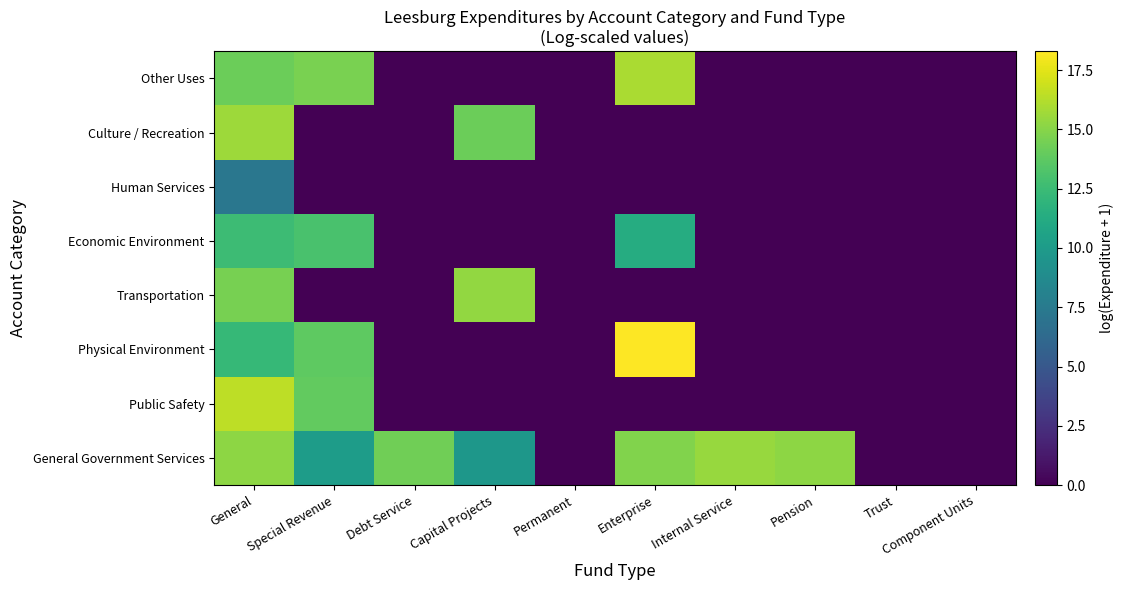

Reading right to left, extract all data points from this chart.

General Government Services: Component Units=0.0	Trust=0.0	Pension=15.2	Internal Service=15.5	Enterprise=14.8	Permanent=0.0	Capital Projects=9.7	Debt Service=14.3	Special Revenue=10.1	General=15.2
Public Safety: Component Units=0.0	Trust=0.0	Pension=0.0	Internal Service=0.0	Enterprise=0.0	Permanent=0.0	Capital Projects=0.0	Debt Service=0.0	Special Revenue=13.9	General=16.5
Physical Environment: Component Units=0.0	Trust=0.0	Pension=0.0	Internal Service=0.0	Enterprise=18.3	Permanent=0.0	Capital Projects=0.0	Debt Service=0.0	Special Revenue=13.8	General=12.3
Transportation: Component Units=0.0	Trust=0.0	Pension=0.0	Internal Service=0.0	Enterprise=0.0	Permanent=0.0	Capital Projects=15.4	Debt Service=0.0	Special Revenue=0.0	General=14.6
Economic Environment: Component Units=0.0	Trust=0.0	Pension=0.0	Internal Service=0.0	Enterprise=11.3	Permanent=0.0	Capital Projects=0.0	Debt Service=0.0	Special Revenue=13.0	General=12.5
Human Services: Component Units=0.0	Trust=0.0	Pension=0.0	Internal Service=0.0	Enterprise=0.0	Permanent=0.0	Capital Projects=0.0	Debt Service=0.0	Special Revenue=0.0	General=7.3
Culture / Recreation: Component Units=0.0	Trust=0.0	Pension=0.0	Internal Service=0.0	Enterprise=0.0	Permanent=0.0	Capital Projects=14.2	Debt Service=0.0	Special Revenue=0.0	General=15.6
Other Uses: Component Units=0.0	Trust=0.0	Pension=0.0	Internal Service=0.0	Enterprise=16.0	Permanent=0.0	Capital Projects=0.0	Debt Service=0.0	Special Revenue=14.6	General=14.2